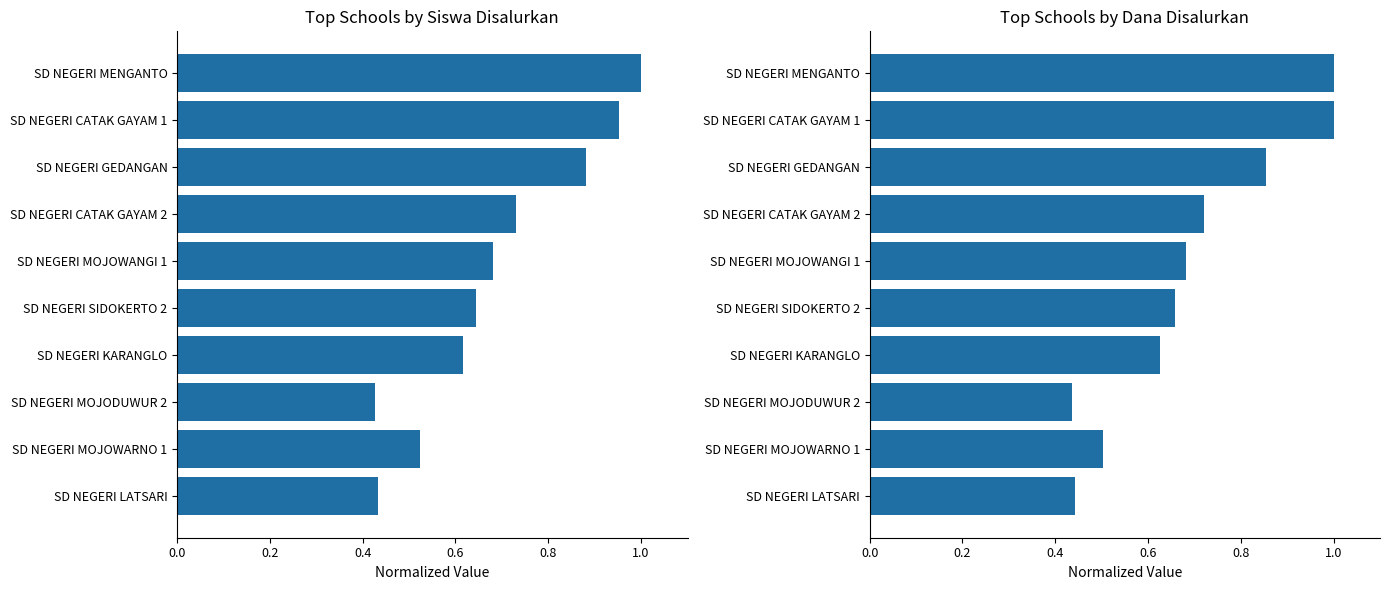

Is it true that Siswa Disalurkan equals 0.3 at SD NEGERI KARANGLO?

False